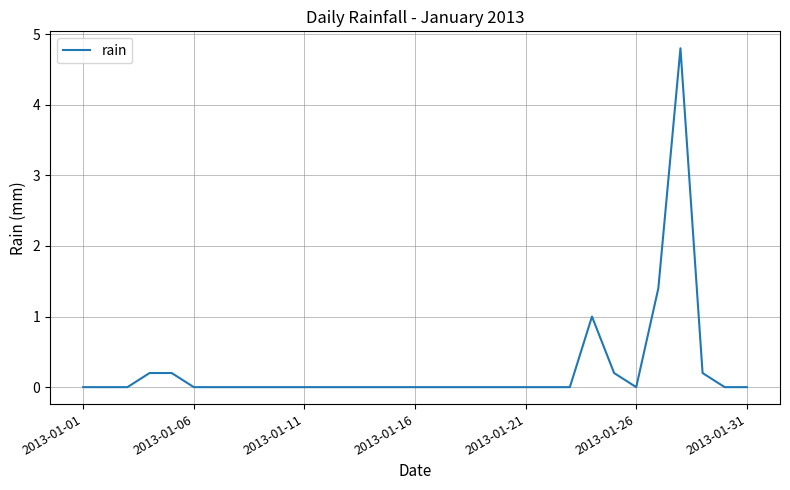

What is the difference between the maximum and minimum values?

4.8